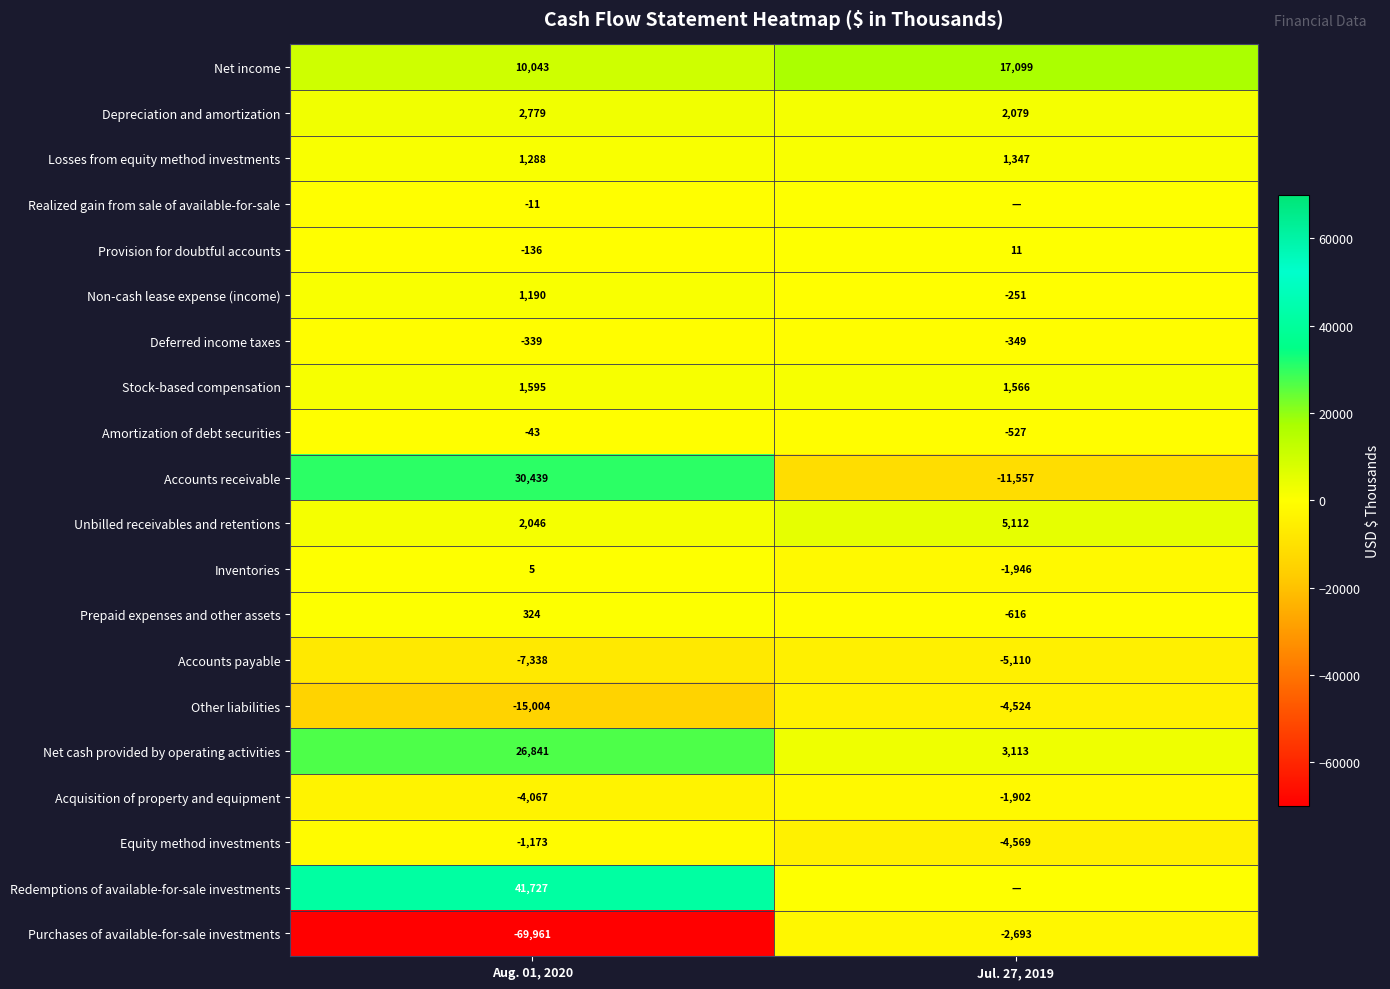

The value of Net income at Jul. 27, 2019 is 17099. True or false?

True